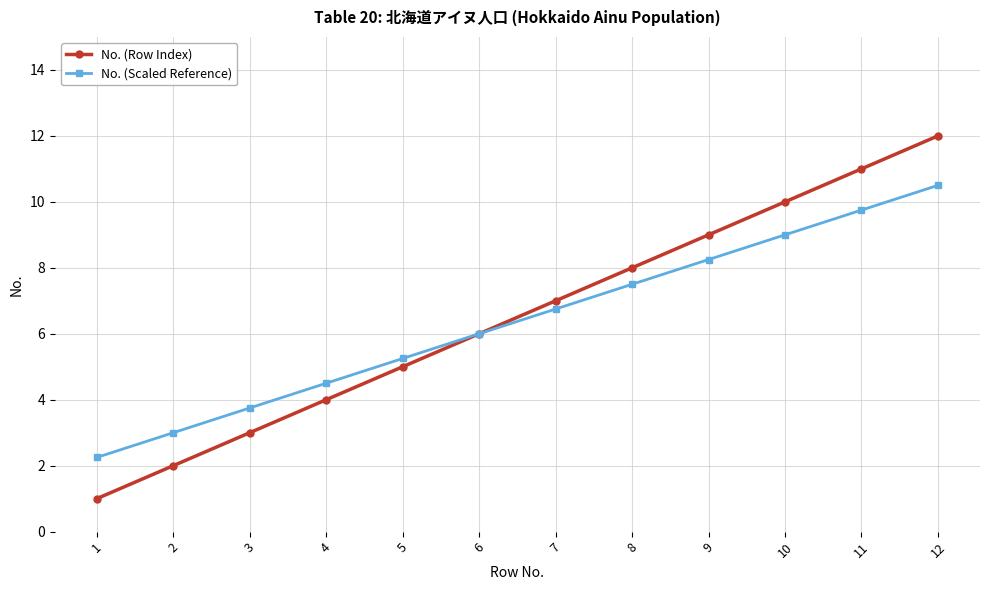

At which label does No. (Row Index) reach its minimum?

1